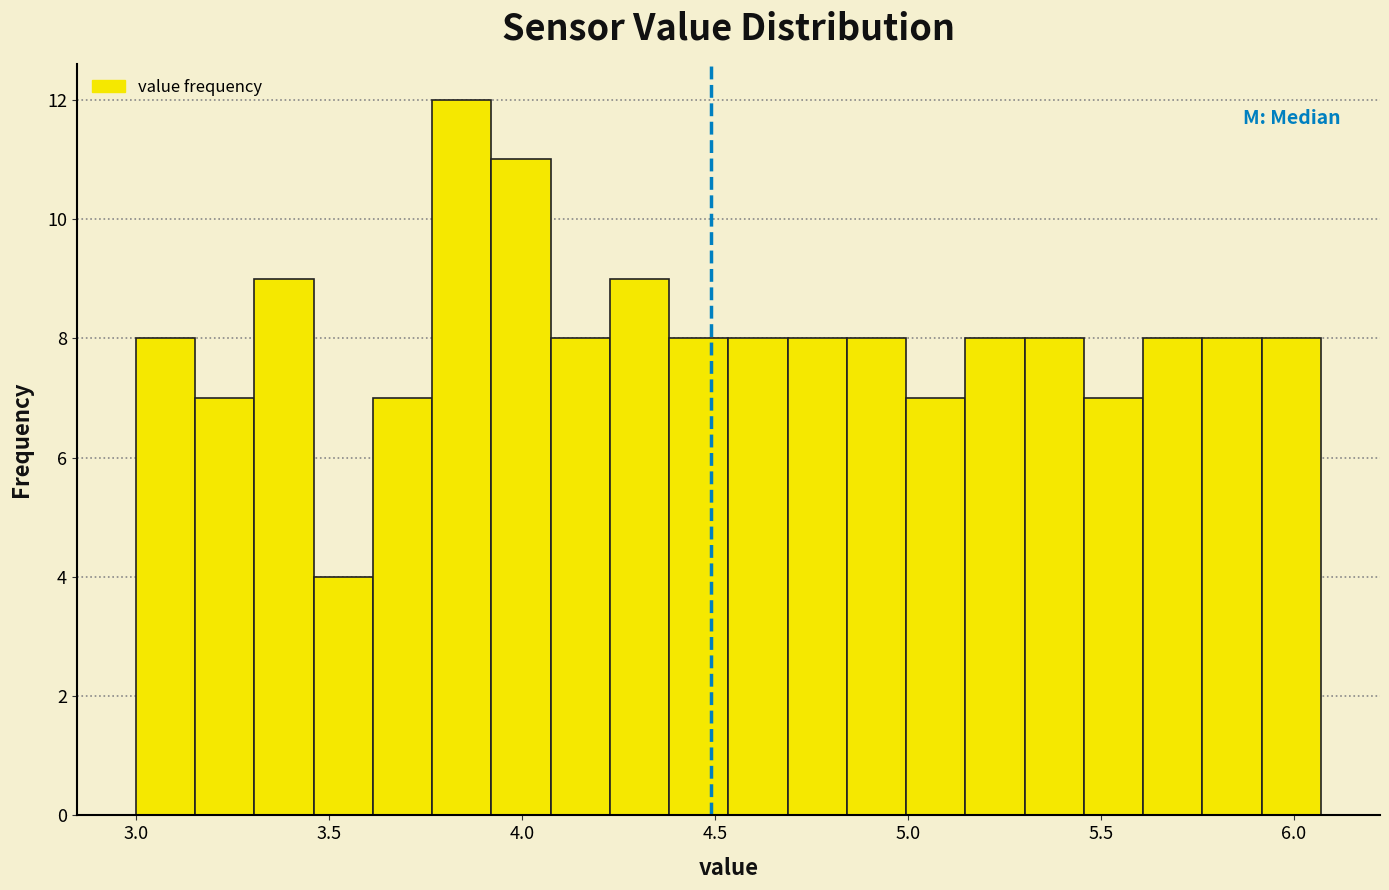

Around what value on the x-axis is the tallest bar? Give the approximate position of its centre, as read against the axis.

3.85